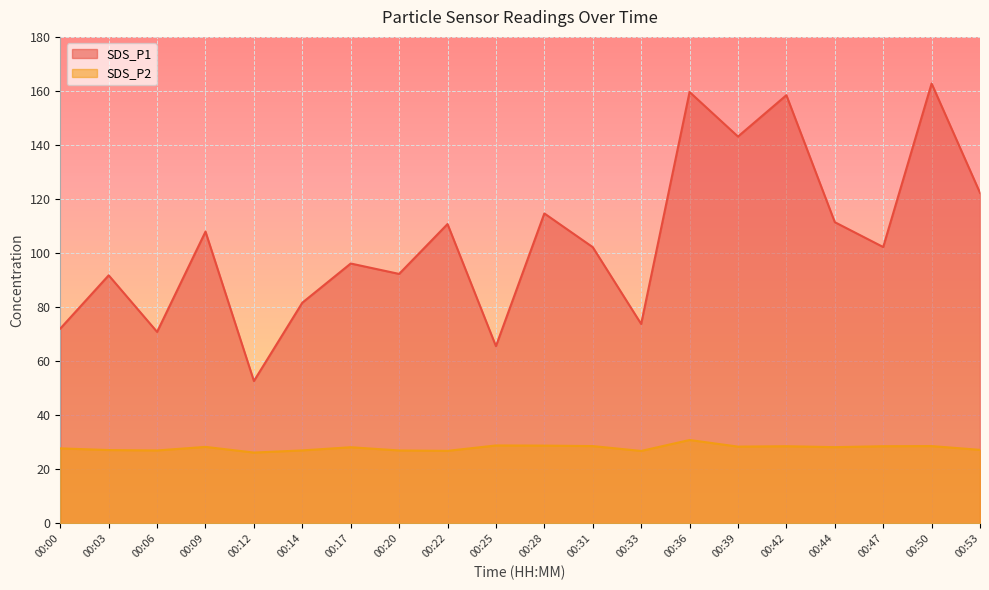

What is the difference between the maximum and minimum values in the SDS_P2 series?

4.7